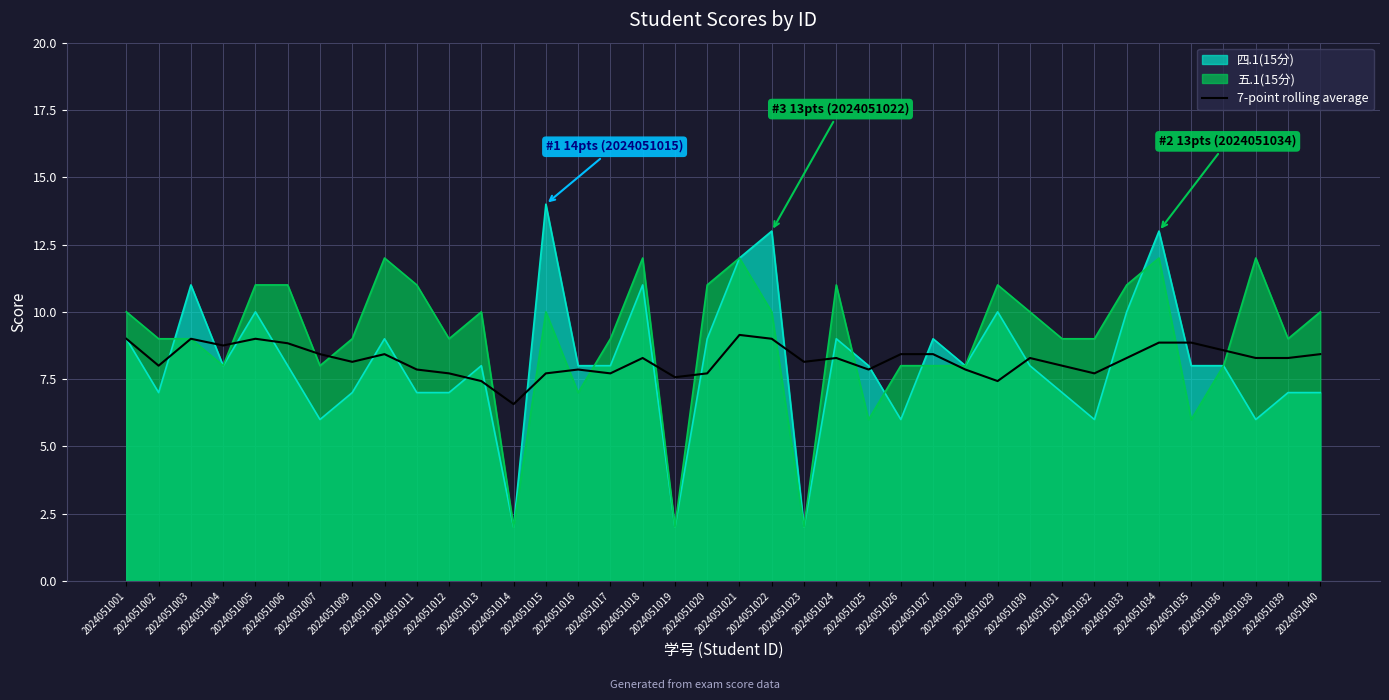

How many distinct data groups are displayed?

3